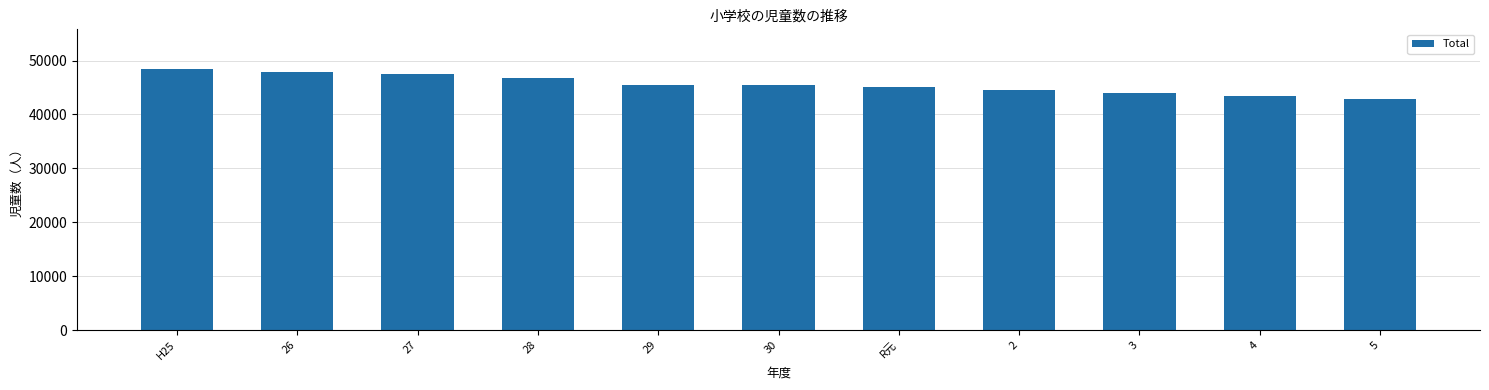

What is the difference between the values at 28 and 26?

1002